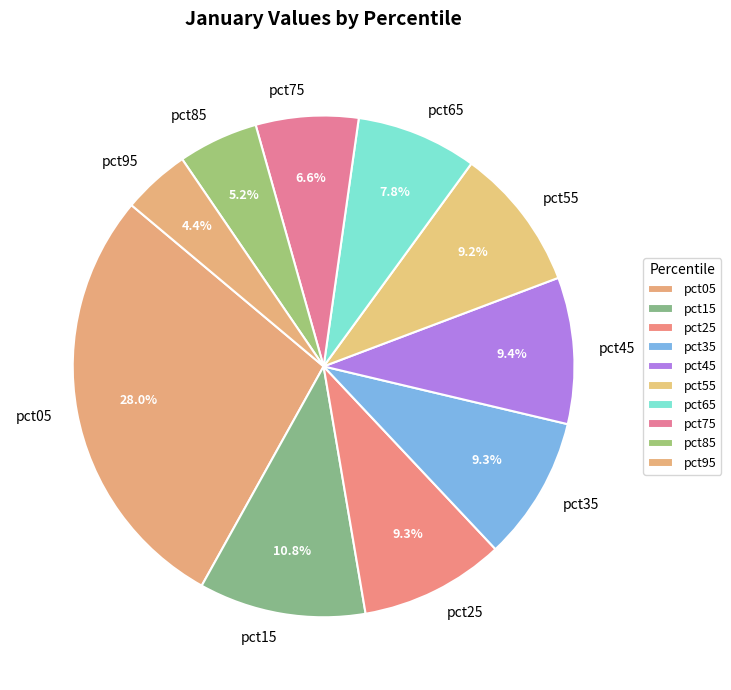

How many segments does this pie chart have?

10